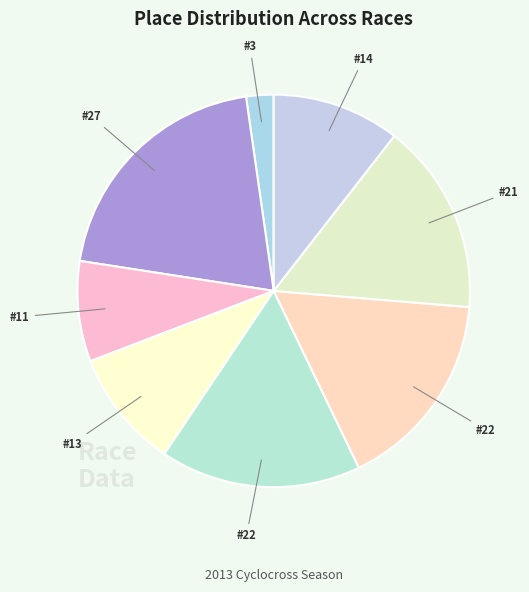

To the nearest percent, what is the difference between the largest and smallest slice percentages?

18%